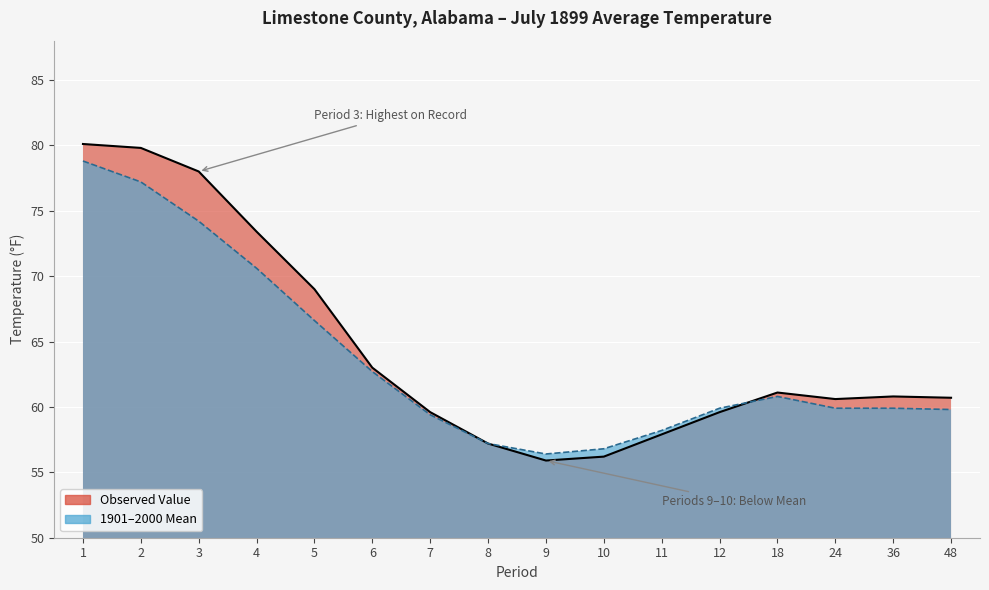

What is the value of the Value point at the 13th from the left?

61.1